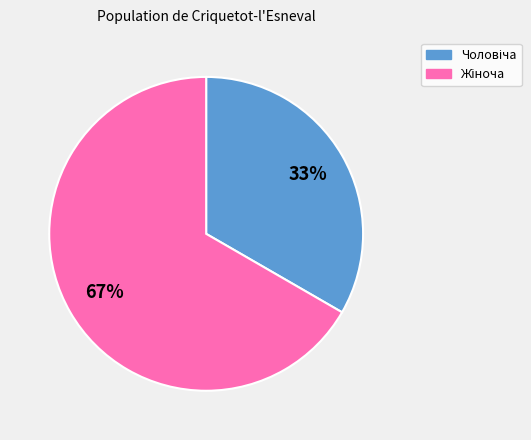

To the nearest percent, what is the average slice percentage?

50%